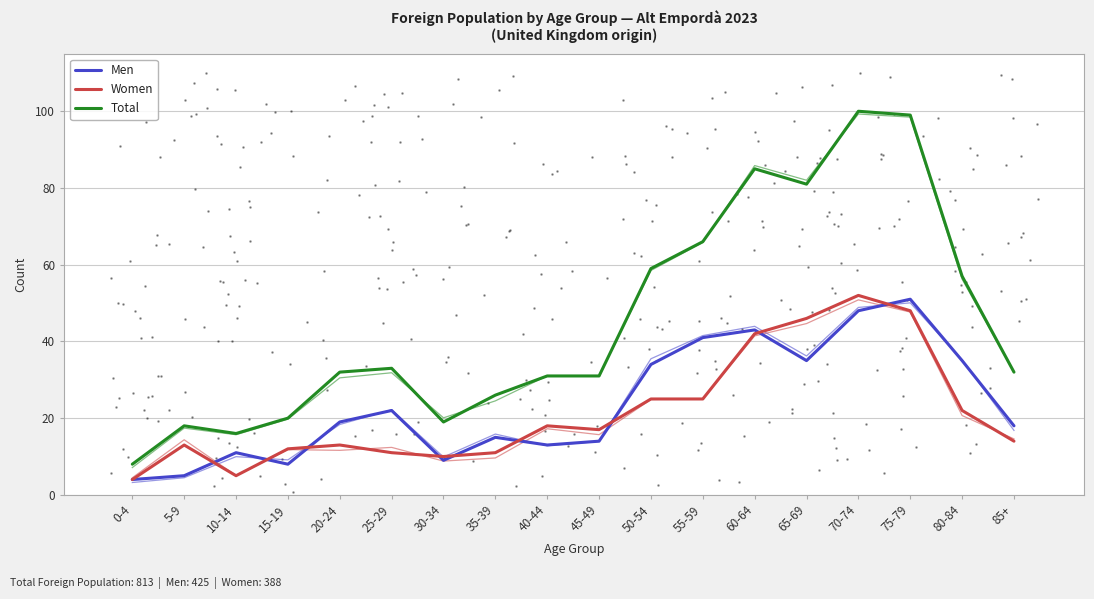

What are all the series names shown in the legend?

Men, Women, Total